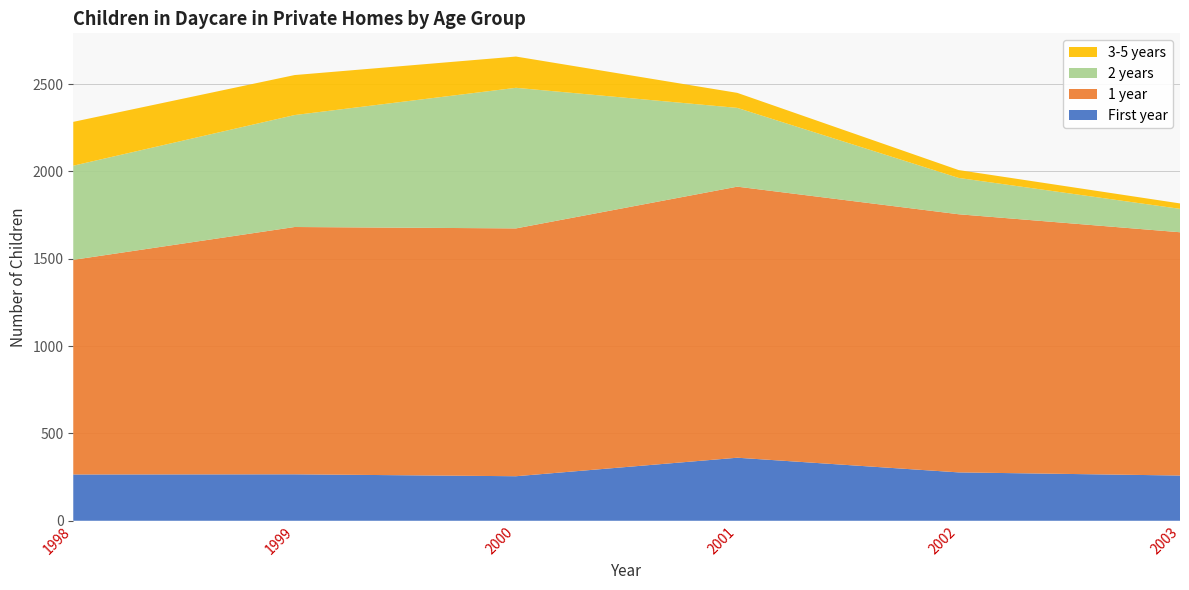

What is the total value across all series at 2001?

2450